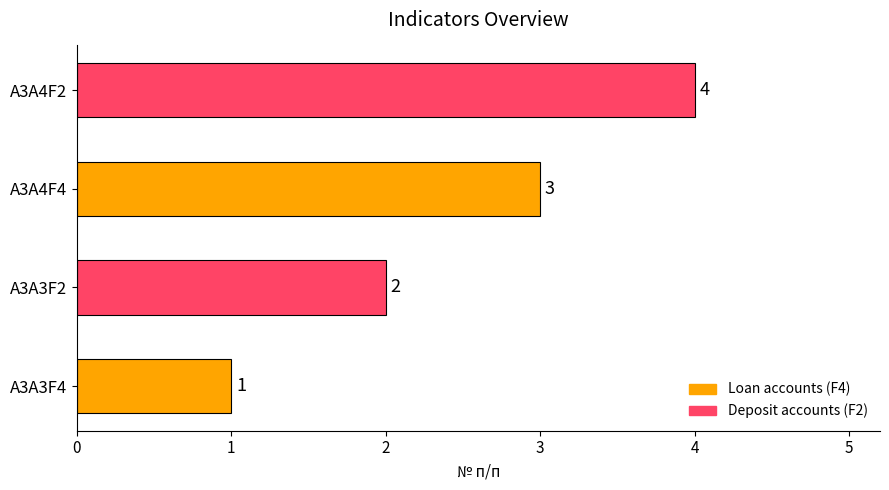

At which category does the chart reach its peak across all series?

A3A4F2